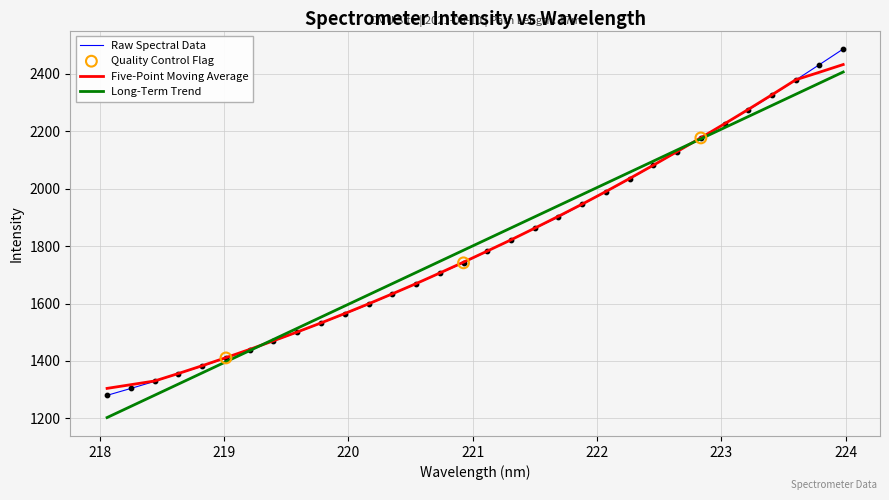

Which series has the widest spread of values?

Raw Spectral Data